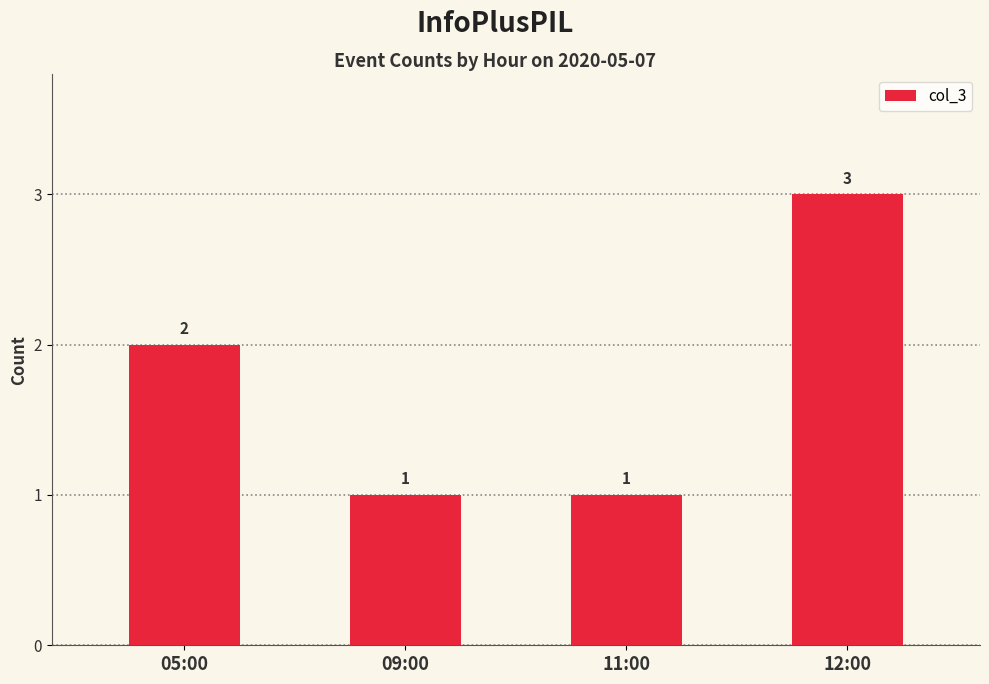

Is it true that the value at 05:00 is 2?

True